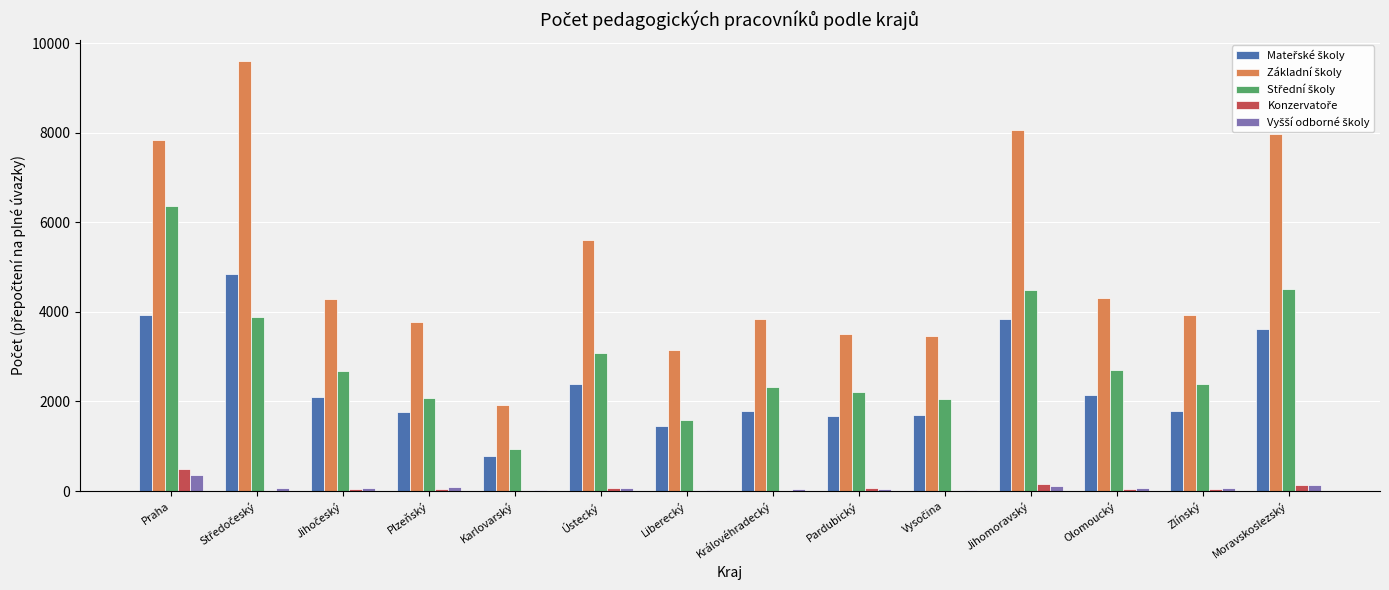

How many groups of bars are there?

14